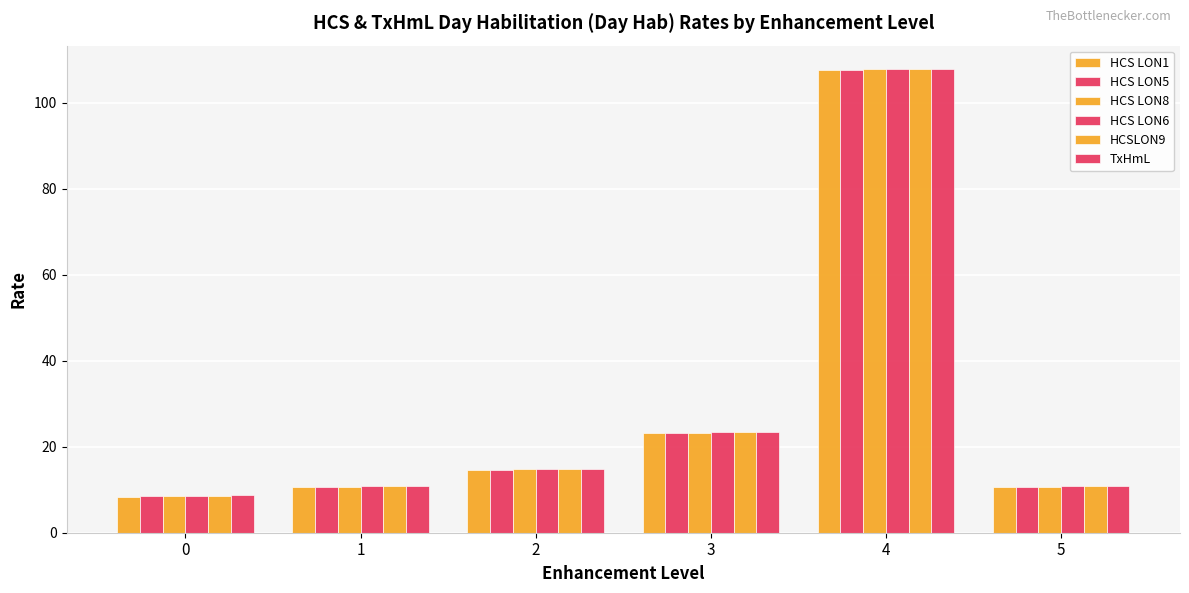

Reading right to left, extract all data points from this chart.

HCS LON1: 10.6	107.6	23.2	14.6	10.6	8.4
HCS LON5: 10.7	107.7	23.2	14.7	10.7	8.5
HCS LON8: 10.7	107.7	23.3	14.7	10.7	8.5
HCS LON6: 10.8	107.8	23.3	14.8	10.8	8.6
HCSLON9: 10.8	107.8	23.4	14.8	10.8	8.6
TxHmL: 10.9	107.9	23.4	14.9	10.9	8.7